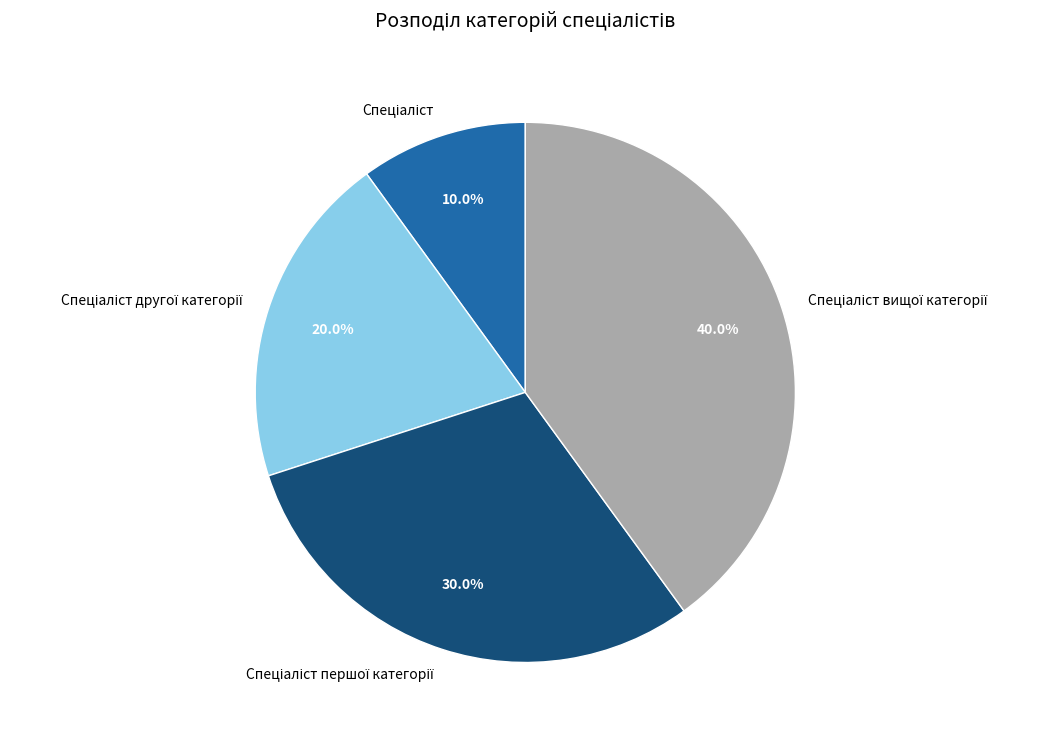

Does any single category account for the majority?

No